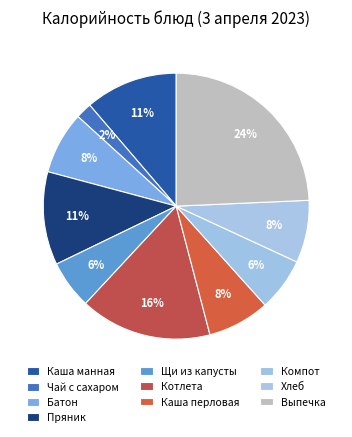

To the nearest percent, what percentage of the pie is Каша манная?

11%